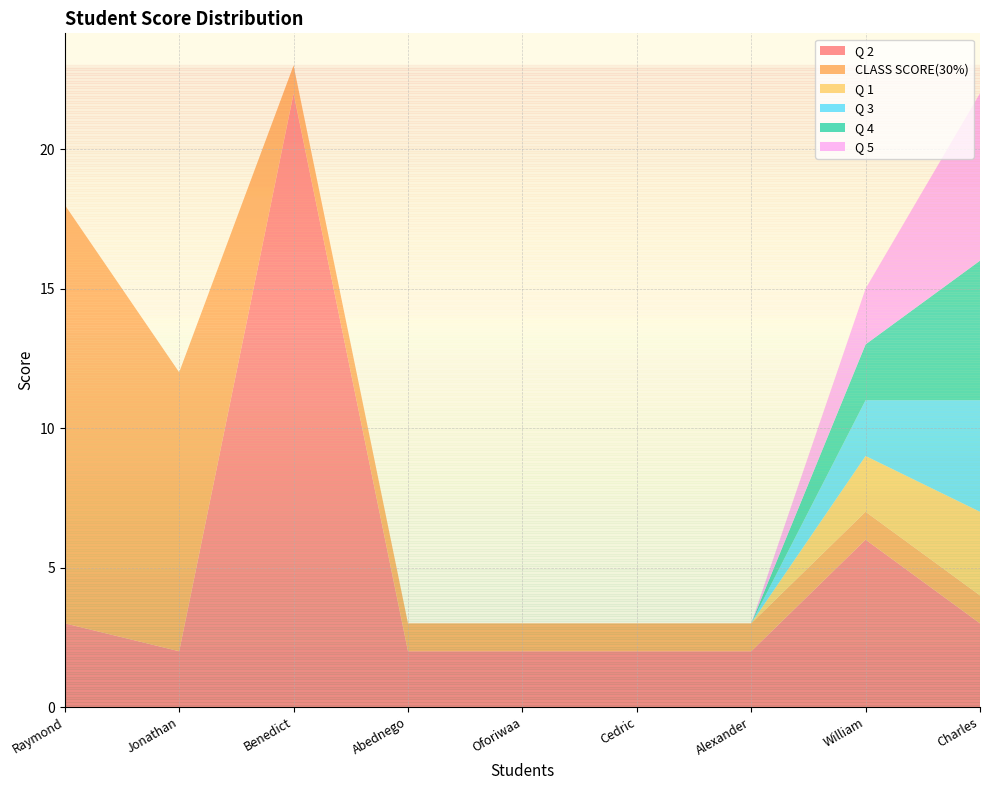

Reading left to right, transcribe all the data shown in this chart.

Q 2: 3	2	22	2	2	2	2	6	3
CLASS SCORE(30%): 15	10	1	1	1	1	1	1	1
Q 1: 0	0	0	0	0	0	0	2	3
Q 3: 0	0	0	0	0	0	0	2	4
Q 4: 0	0	0	0	0	0	0	2	5
Q 5: 0	0	0	0	0	0	0	2	6